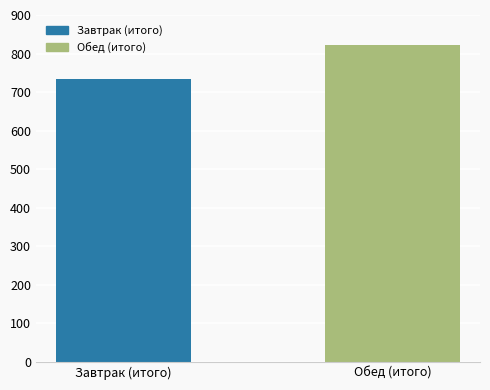

What is the difference between the maximum and minimum values?

88